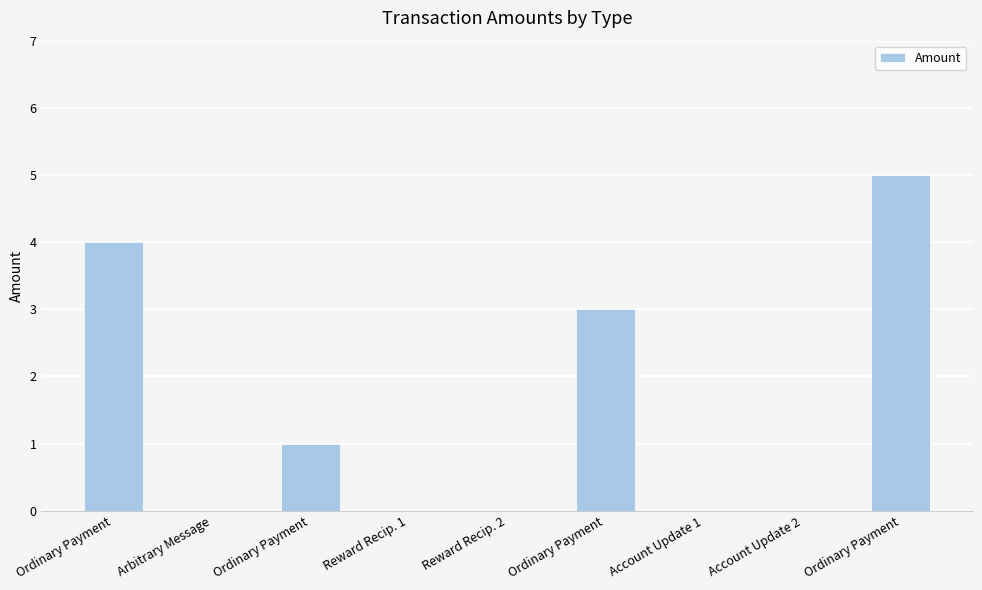

Read the value at Ordinary Payment.

5